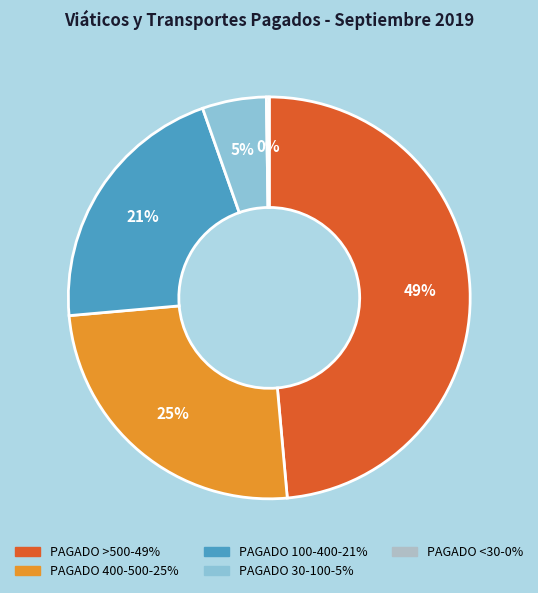

Does any single category account for the majority?

No